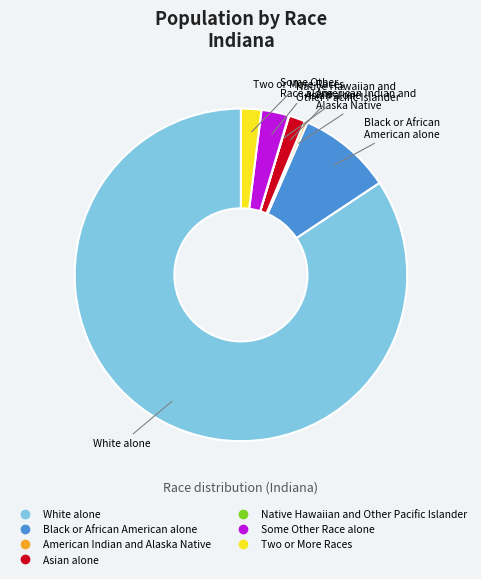

What is the largest slice in the pie chart?

White alone